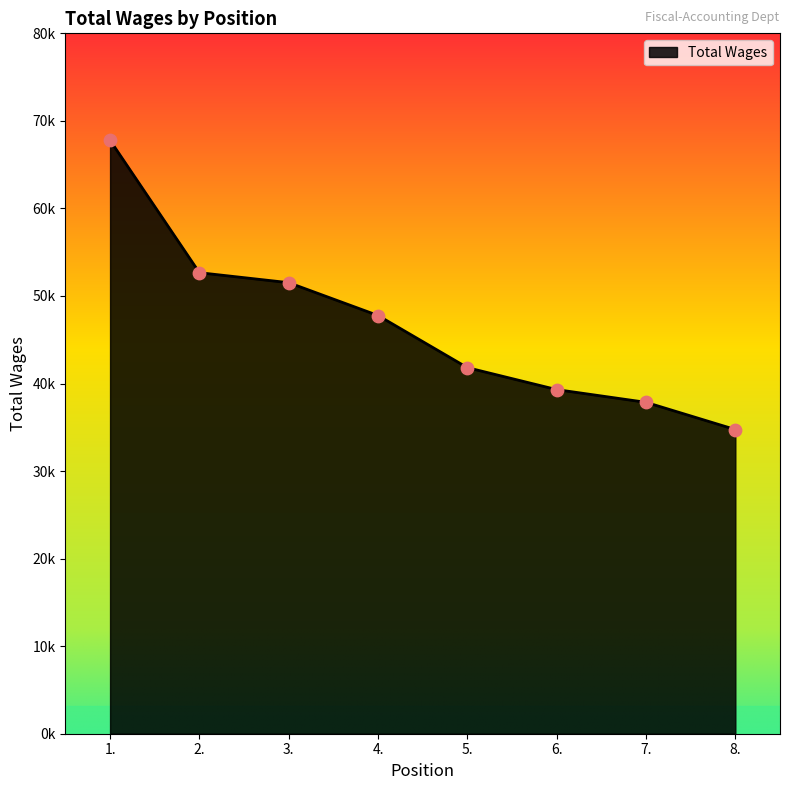

Approximately how many times larger is the value at 2. compared to 7.?

1.4